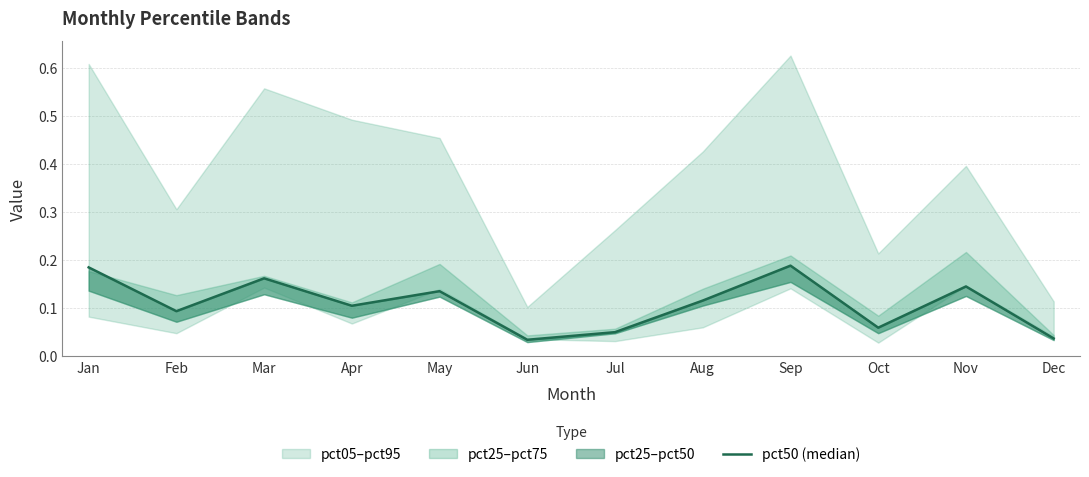

Reading left to right, transcribe all the data shown in this chart.

Jan=0.2	Feb=0.1	Mar=0.2	Apr=0.1	May=0.1	Jun=0.0	Jul=0.1	Aug=0.1	Sep=0.2	Oct=0.1	Nov=0.1	Dec=0.0